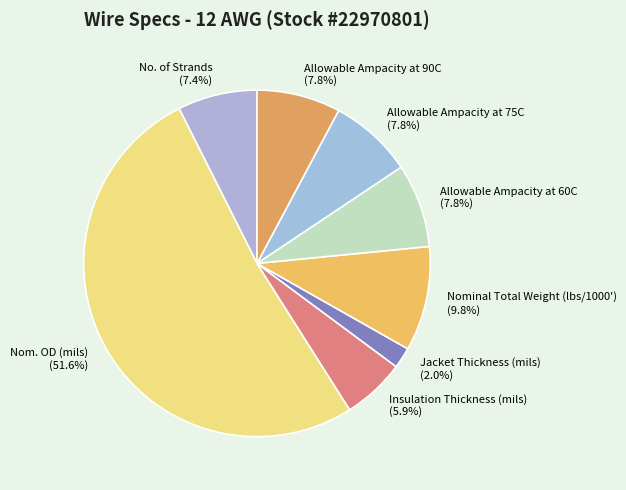

The Allowable Ampacity at 75C slice represents 22% of the pie. True or false?

False